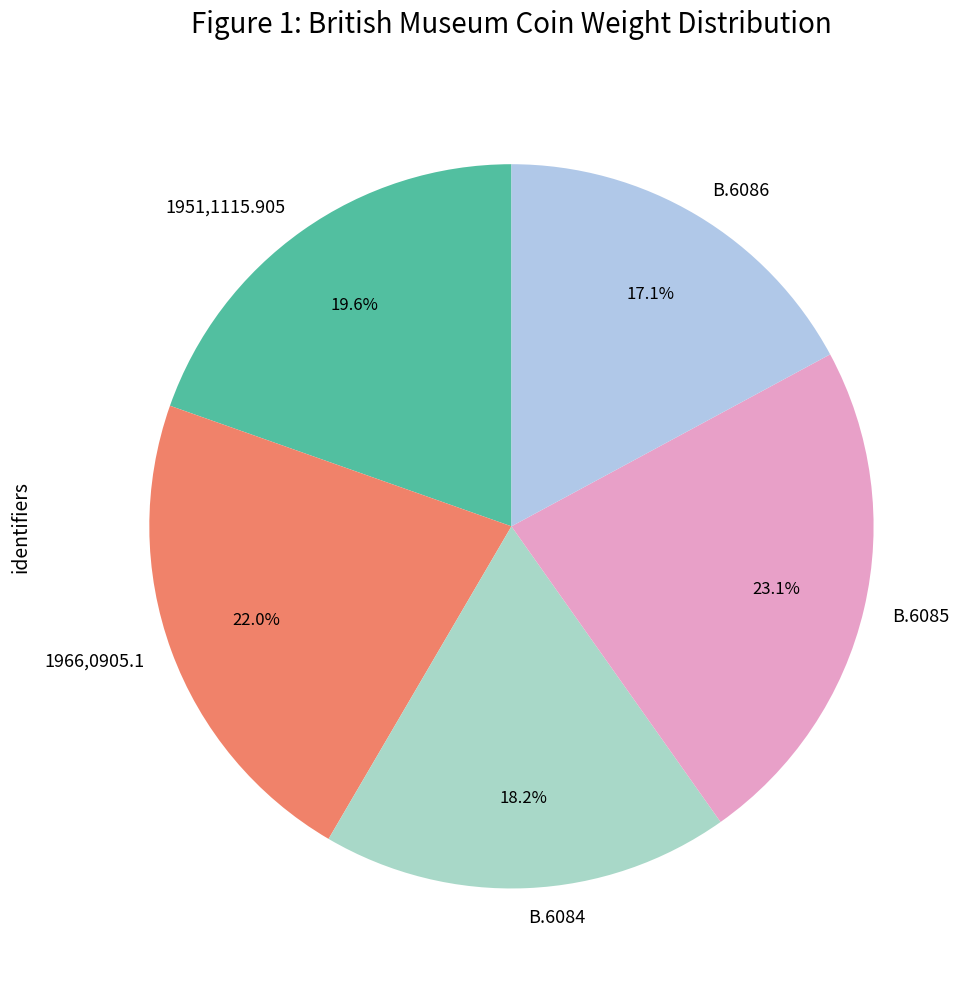

To the nearest percent, what is the difference between the largest and smallest slice percentages?

6%